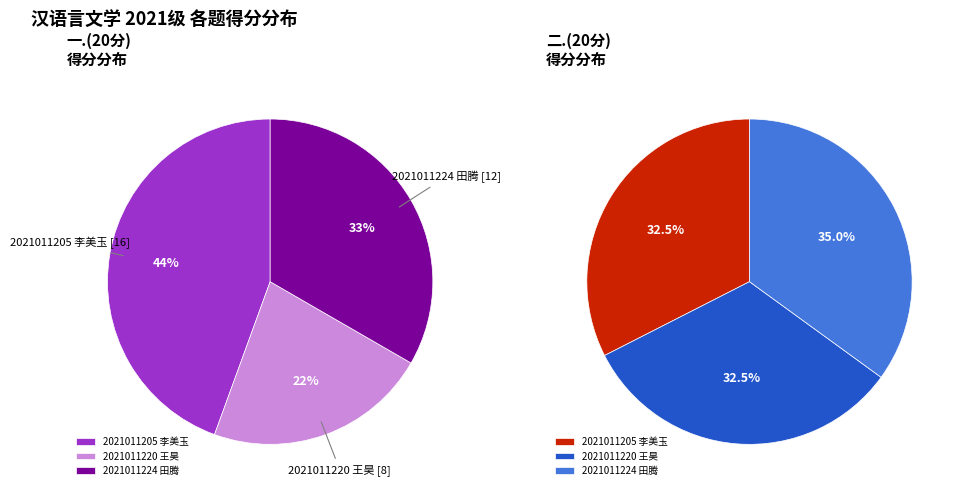

Between 2021011220 王昊 and 2021011205 李美玉, which is larger?

2021011205 李美玉